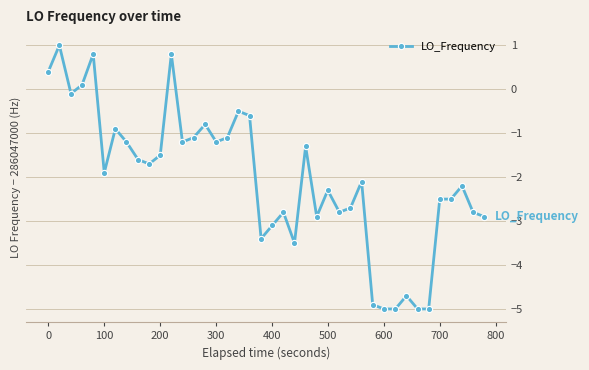

What is the difference between the second highest and second lowest values?

5.8